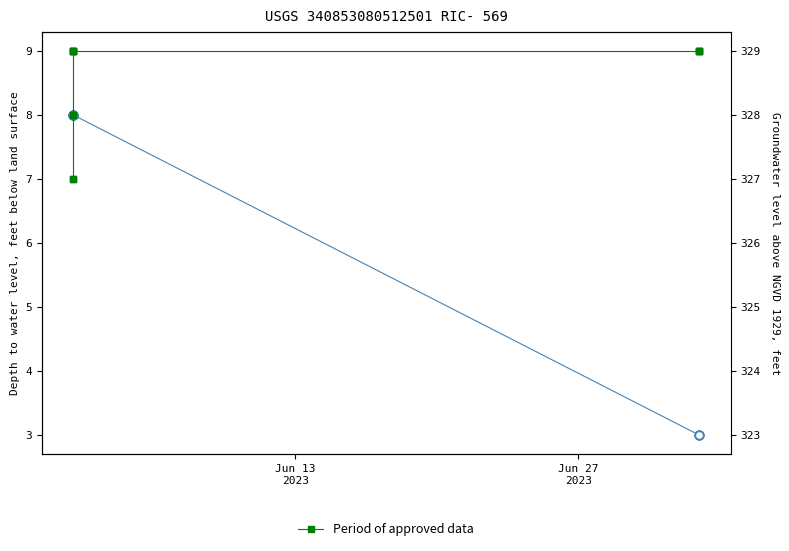

True or false: Period of approved data and SUPERVISOR count intersect in this chart.

False